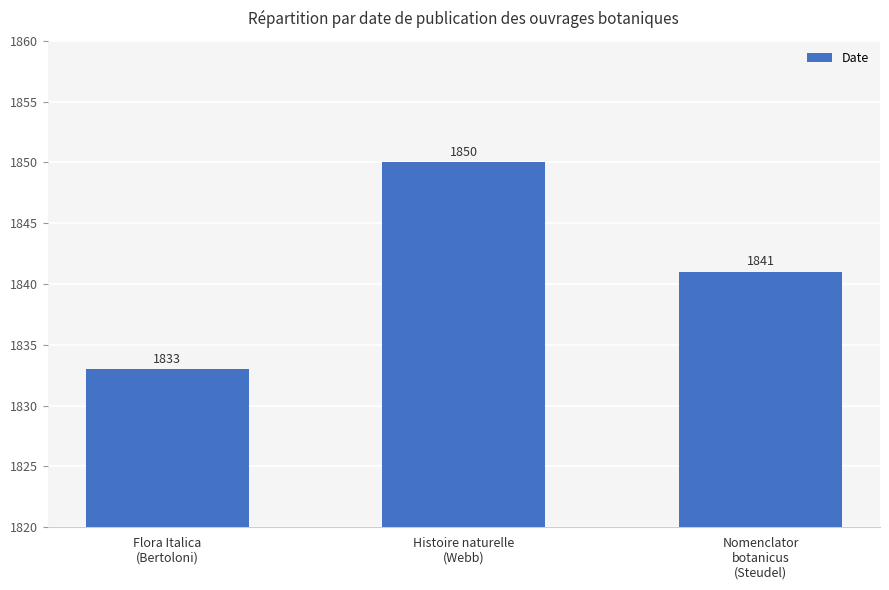

List the labels in order of value, largest first.

Histoire naturelle
(Webb), Nomenclator
botanicus
(Steudel), Flora Italica
(Bertoloni)